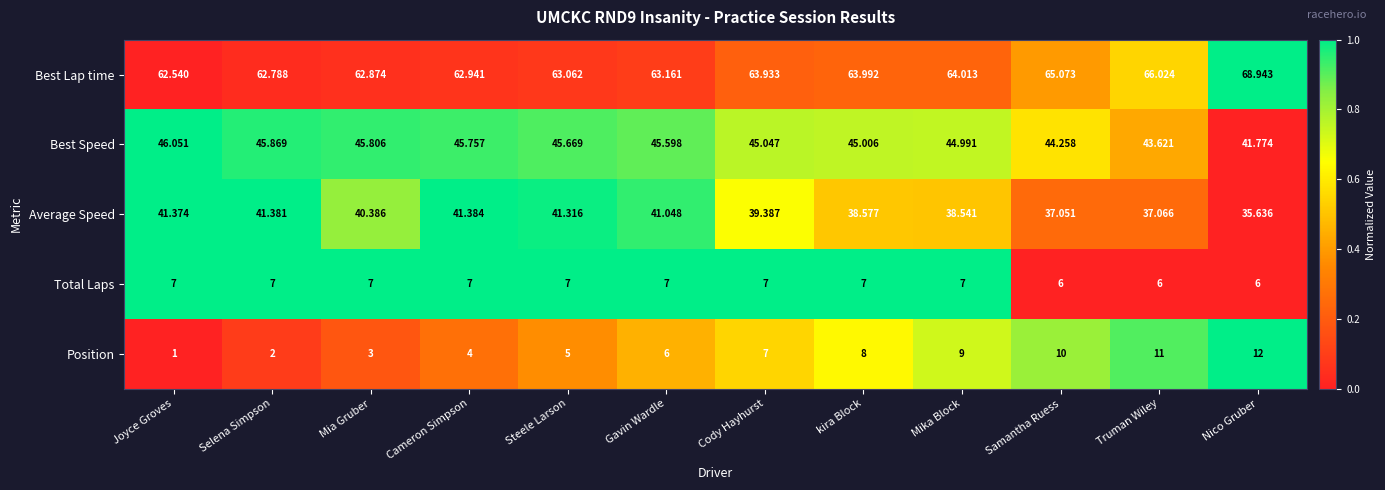

How many data points does each series have?

12